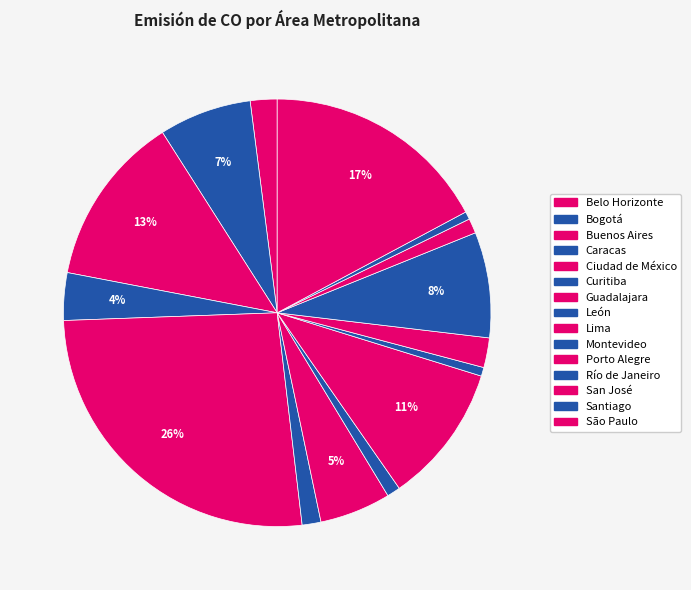

How many slices are in this pie chart?

15